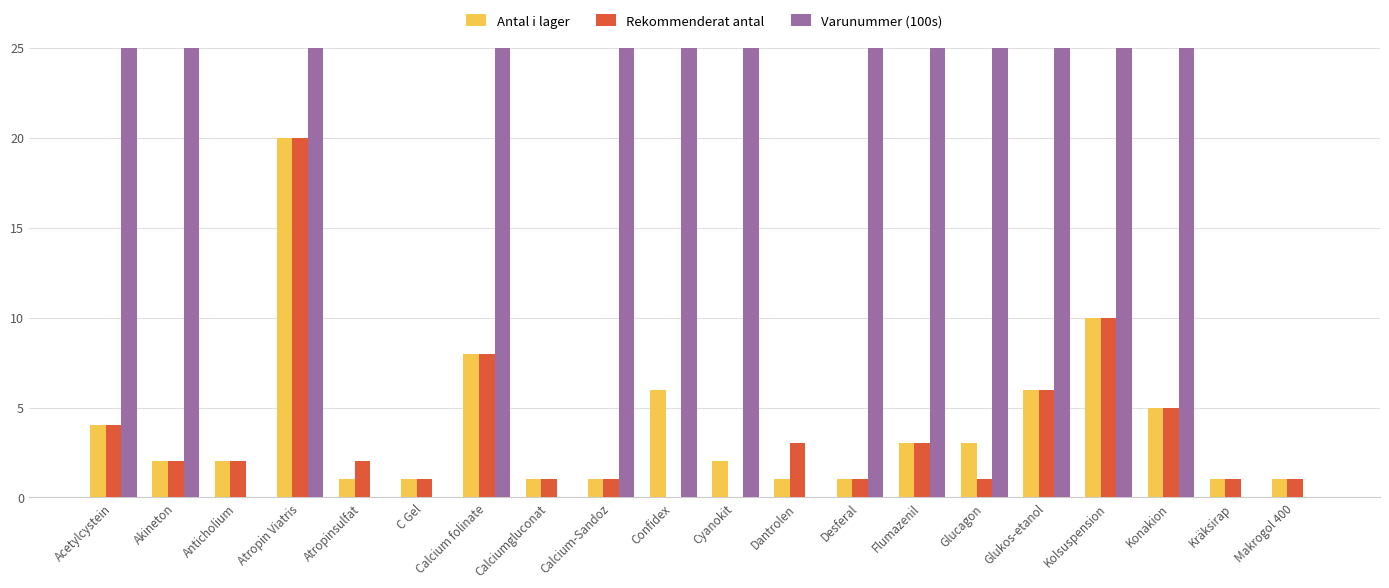

What is the difference between the second highest and minimum values in the Rekommenderat antal series?

10